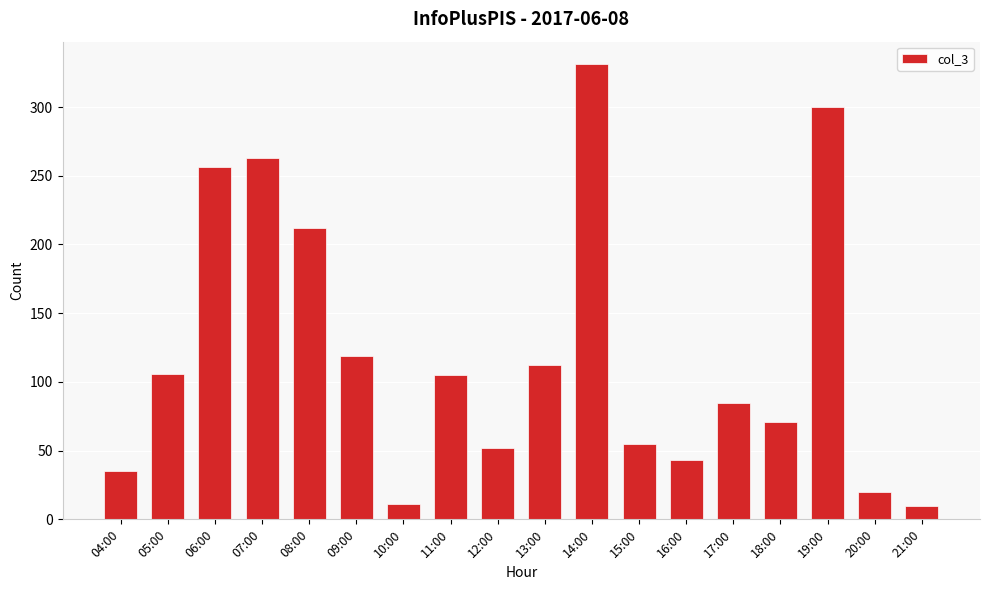

What is the smallest value displayed?

10